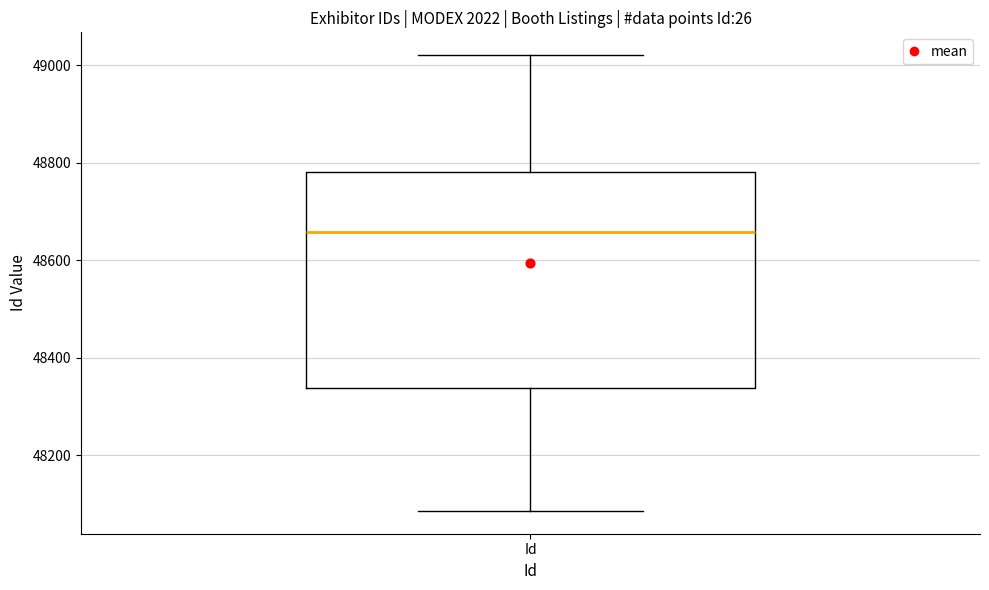

Read this box plot against the y-axis: the position of the median line, the range covered by the box, and the ends of both whiskers. The values are not printed on the chart, so give them approximately, as read against the axis.

median 48660, box 48340 to 48780, whiskers 48080 to 49020